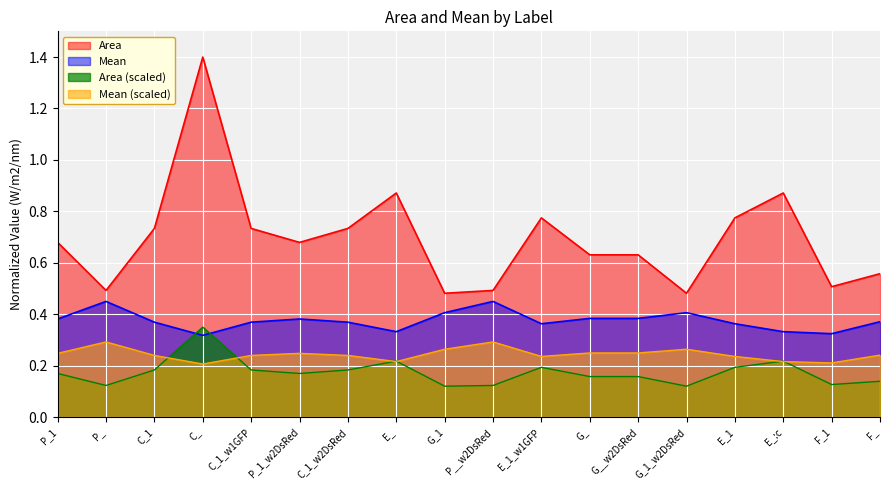

True or false: Area has a value of 0.2 at P_.

False